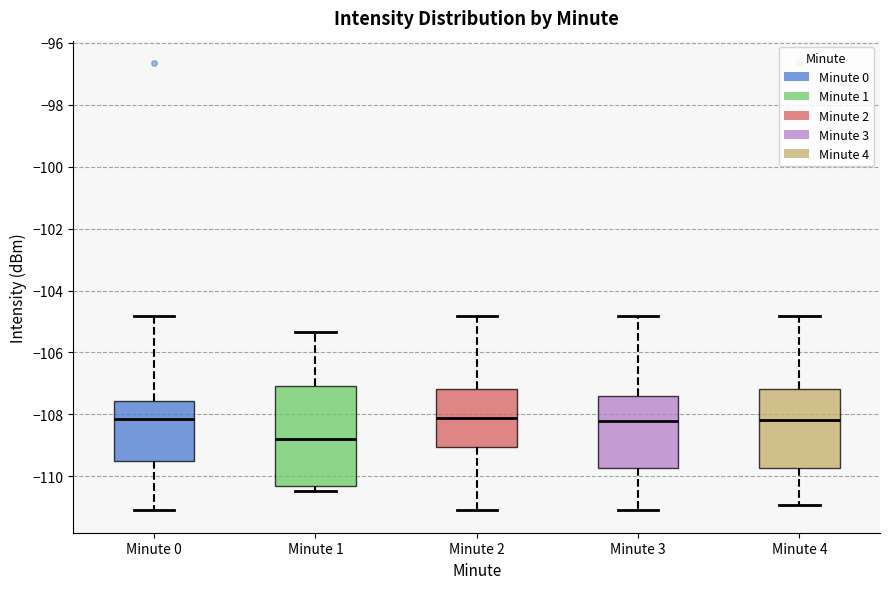

Reading left to right, transcribe this box plot: for each box, give where its median line is, the range the box spans, and where its two whiskers end, as read against the y-axis. The values are not printed on the chart, so give them approximately, as read against the axis.

Minute 0: median -108.2, box -109.6 to -107.6, whiskers -111.0 to -104.8
Minute 1: median -108.8, box -110.4 to -107.0, whiskers -110.4 (just below the box's lower edge) to -105.4
Minute 2: median -108.2, box -109.0 to -107.2, whiskers -111.0 to -104.8
Minute 3: median -108.2, box -109.8 to -107.4, whiskers -111.0 to -104.8
Minute 4: median -108.2, box -109.8 to -107.2, whiskers -111.0 to -104.8